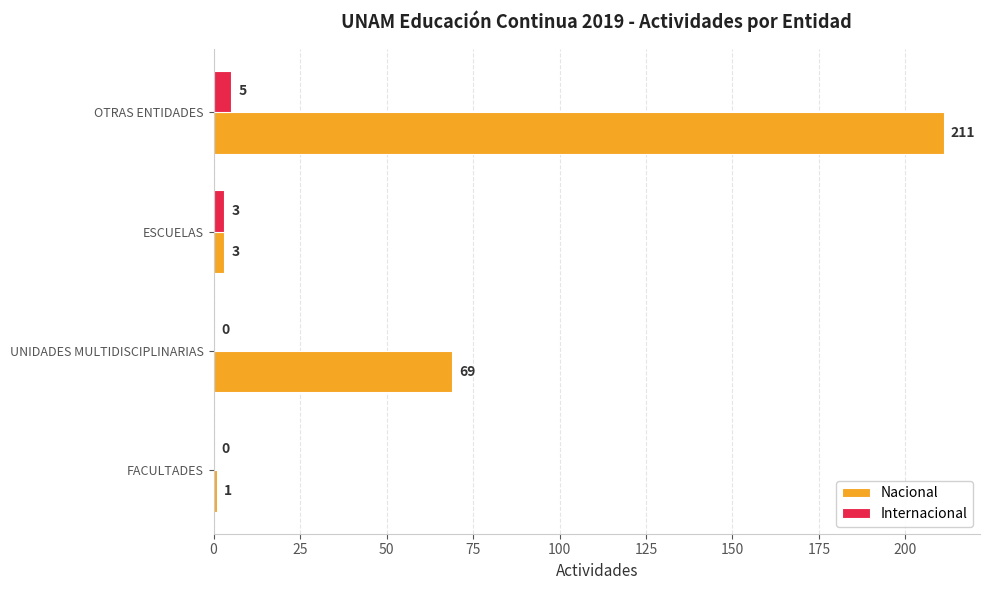

At which category is the sum across all series the highest?

OTRAS ENTIDADES